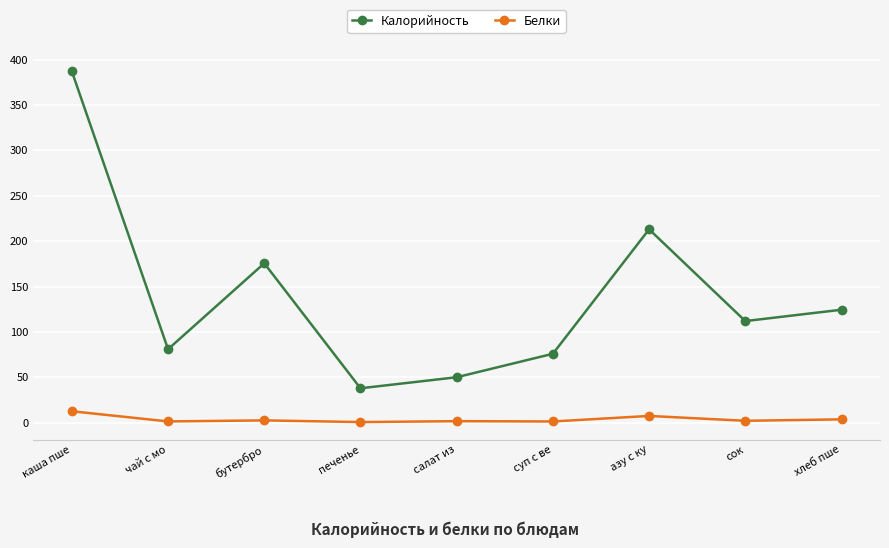

What is the difference between the maximum and minimum values in the Калорийность series?

349.0